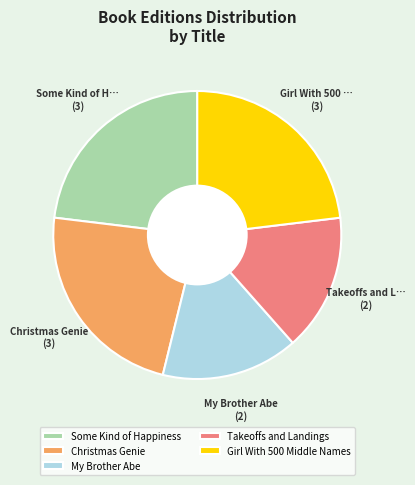

Is it true that Girl With 500 Middle Names is 31% of the pie?

False